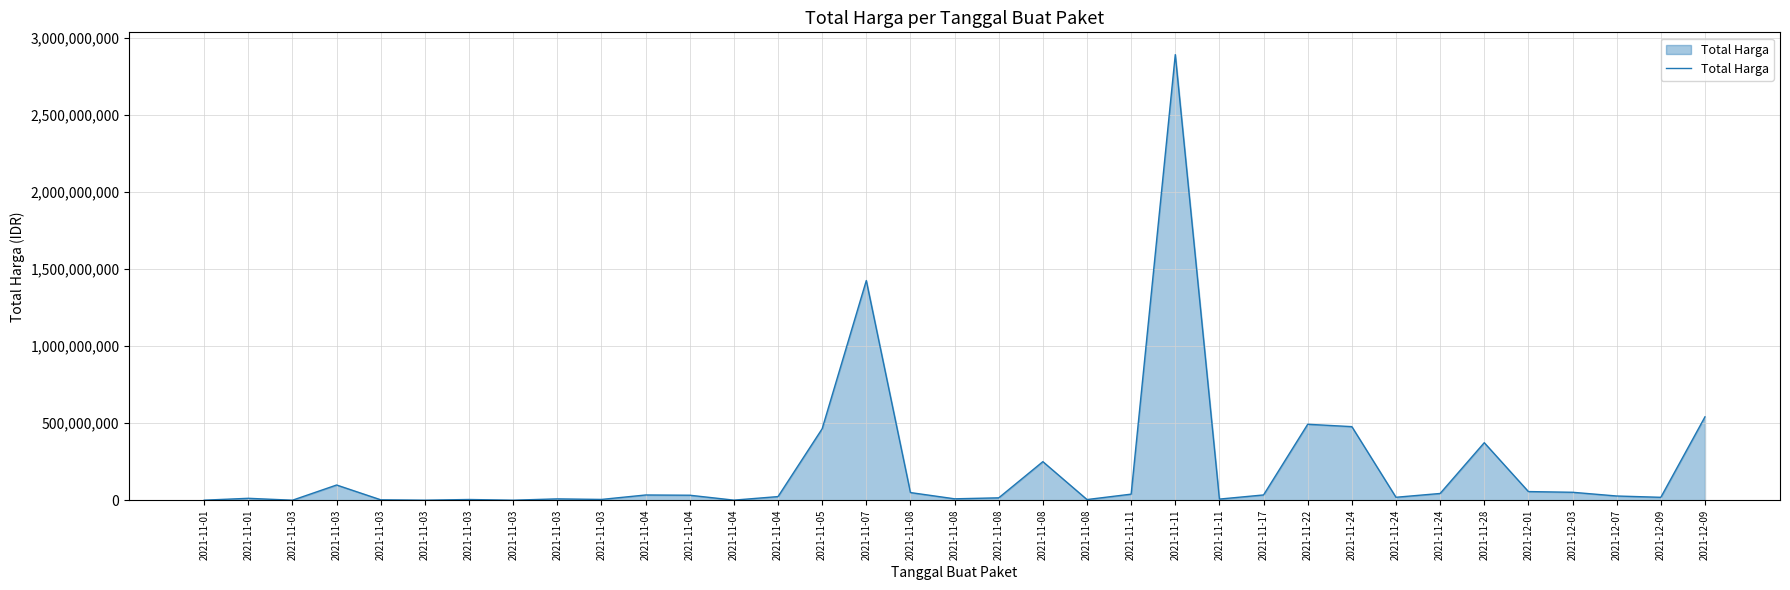

What is the ratio of the value at 2021-11-17 to the value at 2021-11-04?

59.3